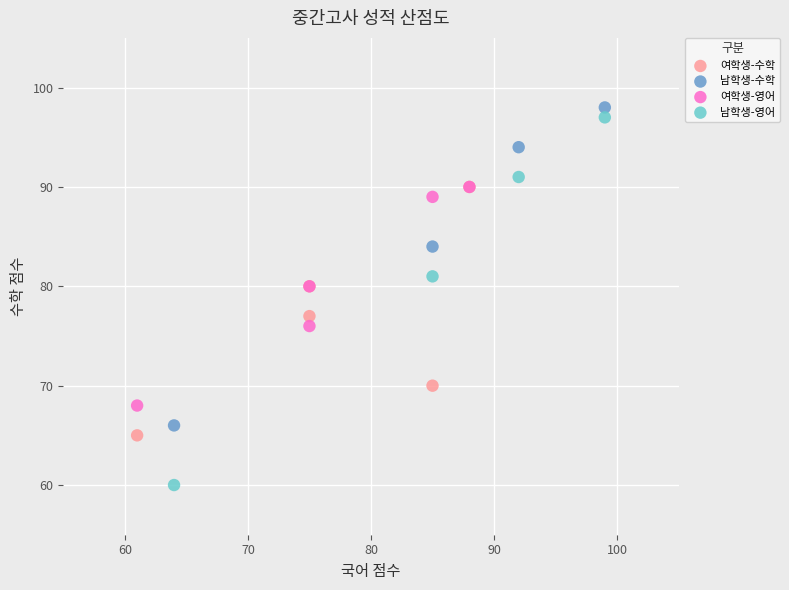

Which series has the widest spread of Y values?

남학생-영어